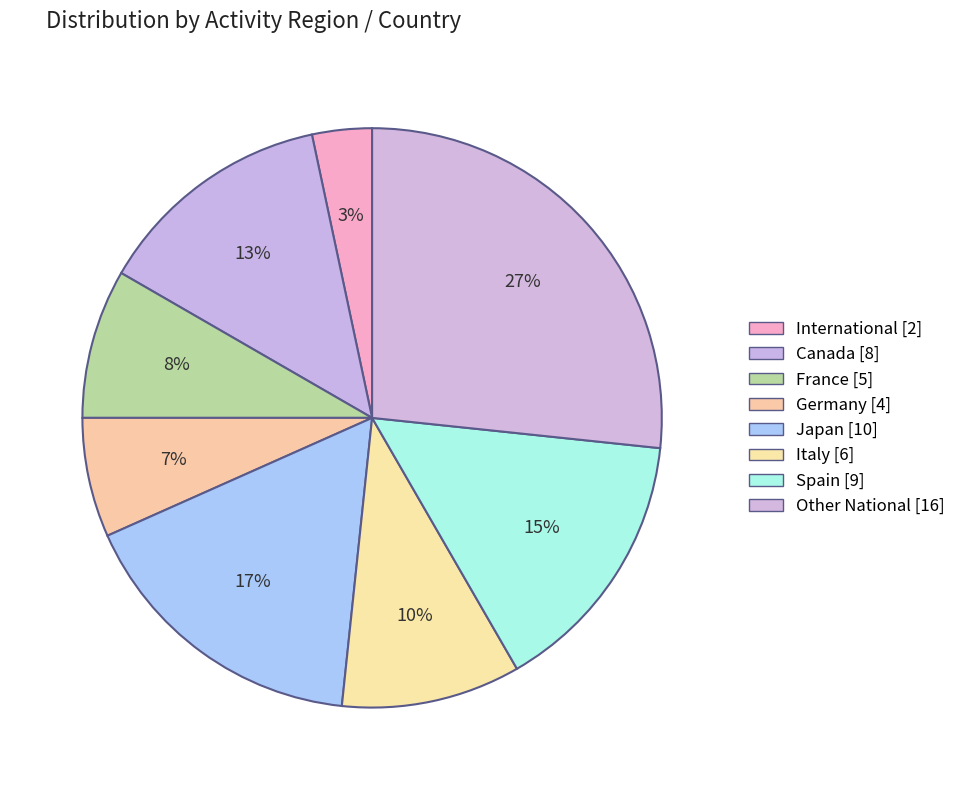

How many slices are in this pie chart?

8